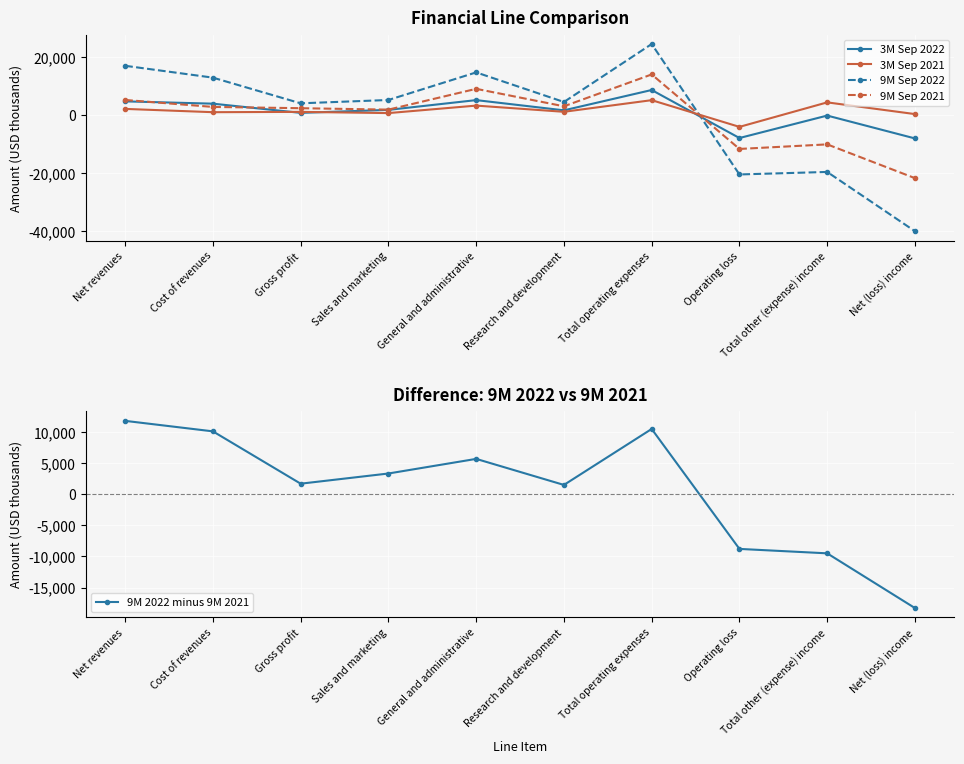

What is the difference between the 9M Sep 2022 values at Cost of revenues and Total other (expense) income?

32506